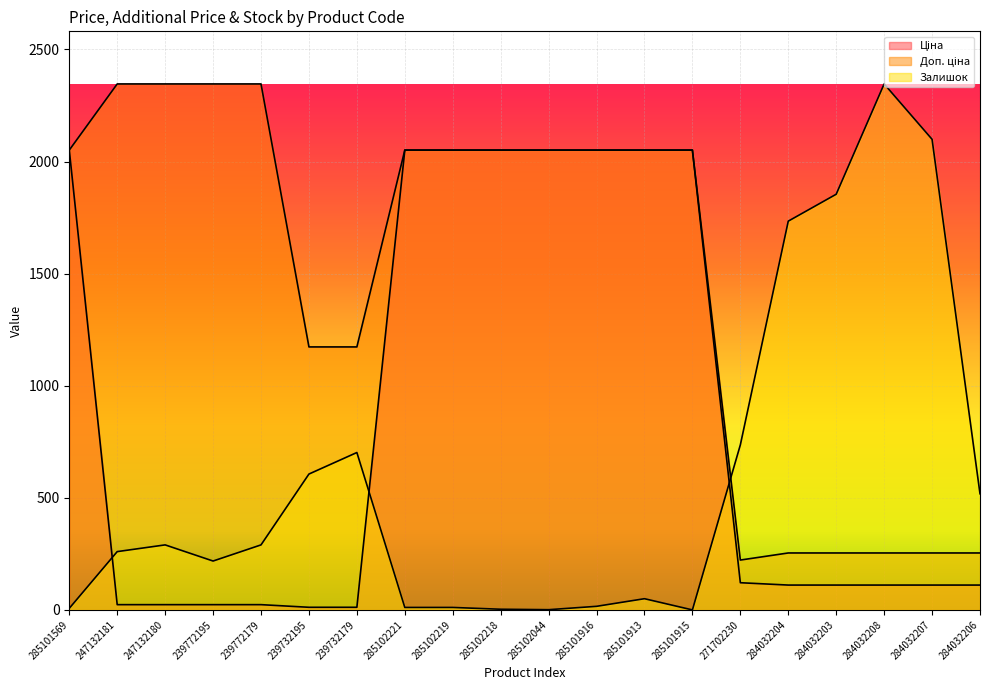

True or false: Доп. ціна has more than 0 interior local peaks.

False